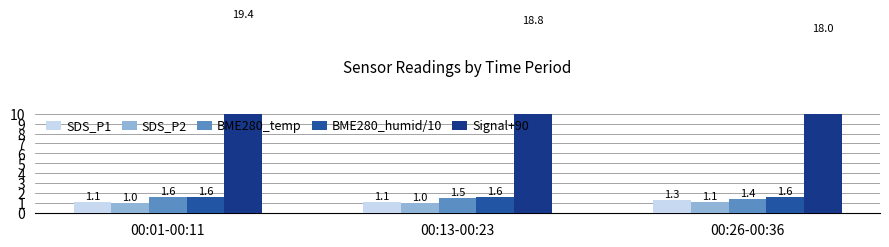

Which series has the largest range (max minus min)?

Signal+90